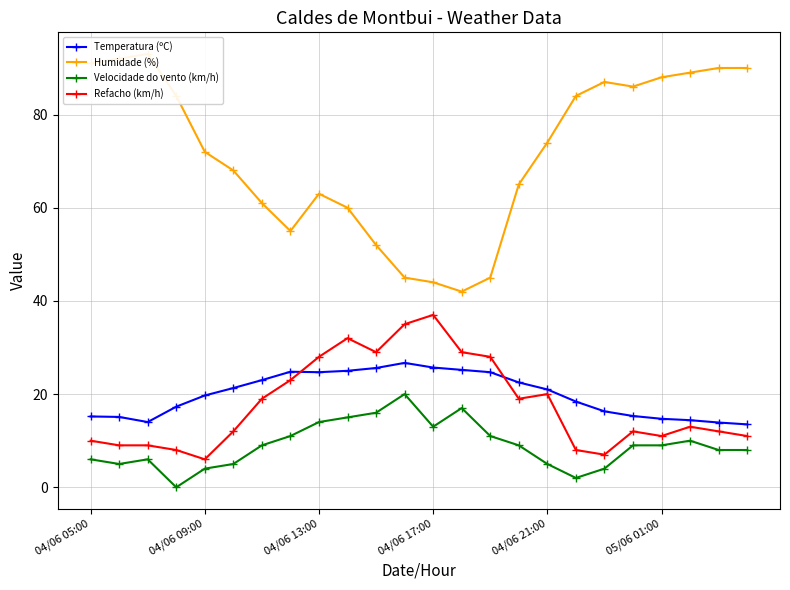

Is it true that Refacho (km/h) equals 11.0 at 23?

True